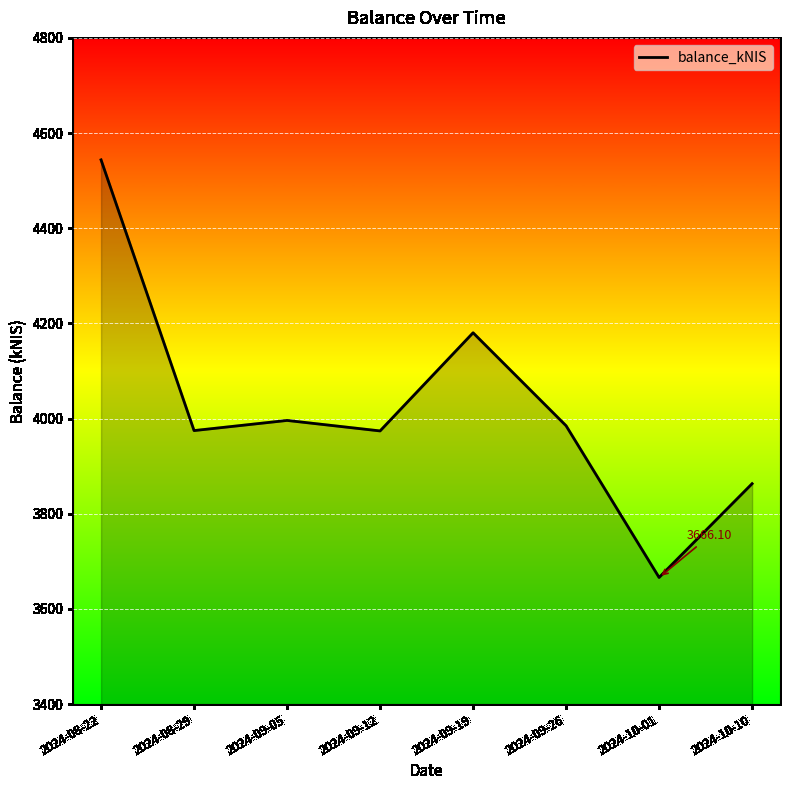

The chart shows a value of 3666.1 at 2024-10-01. True or false?

True